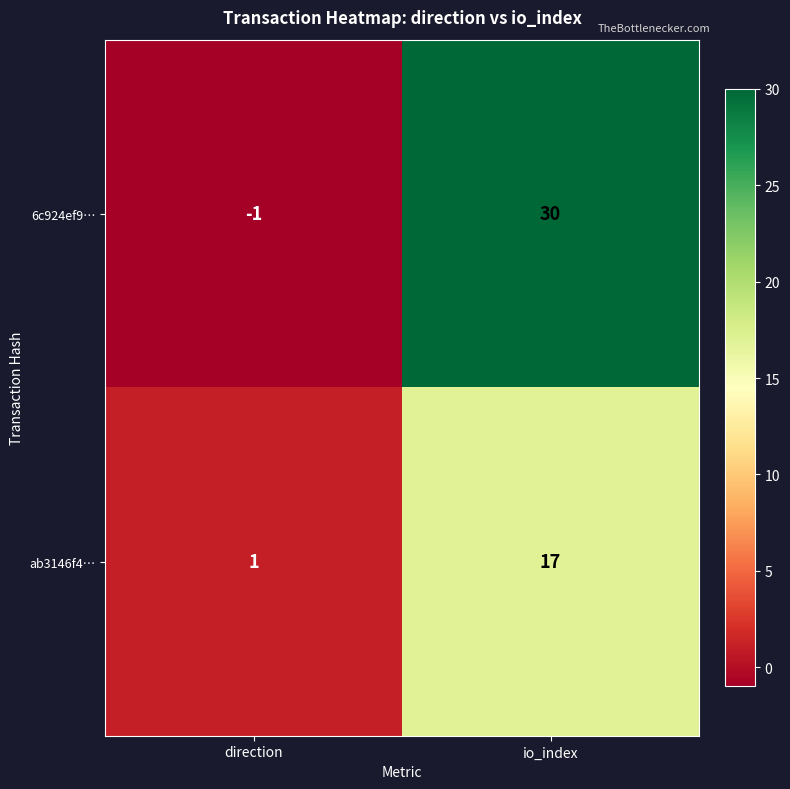

How many values in 6c924ef9… are above zero?

1